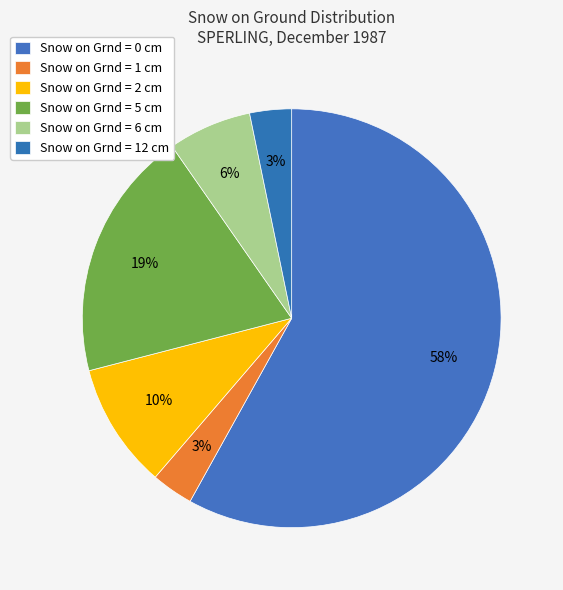

Does any single category account for the majority?

Yes